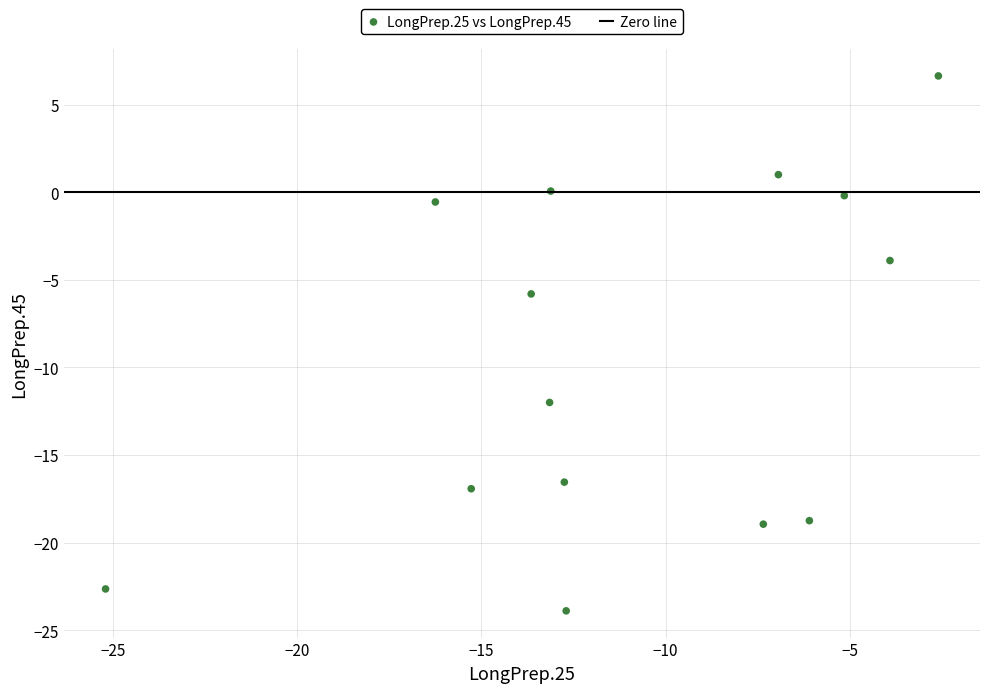

What Y value in the scatter plot is closest to -8?

-5.8